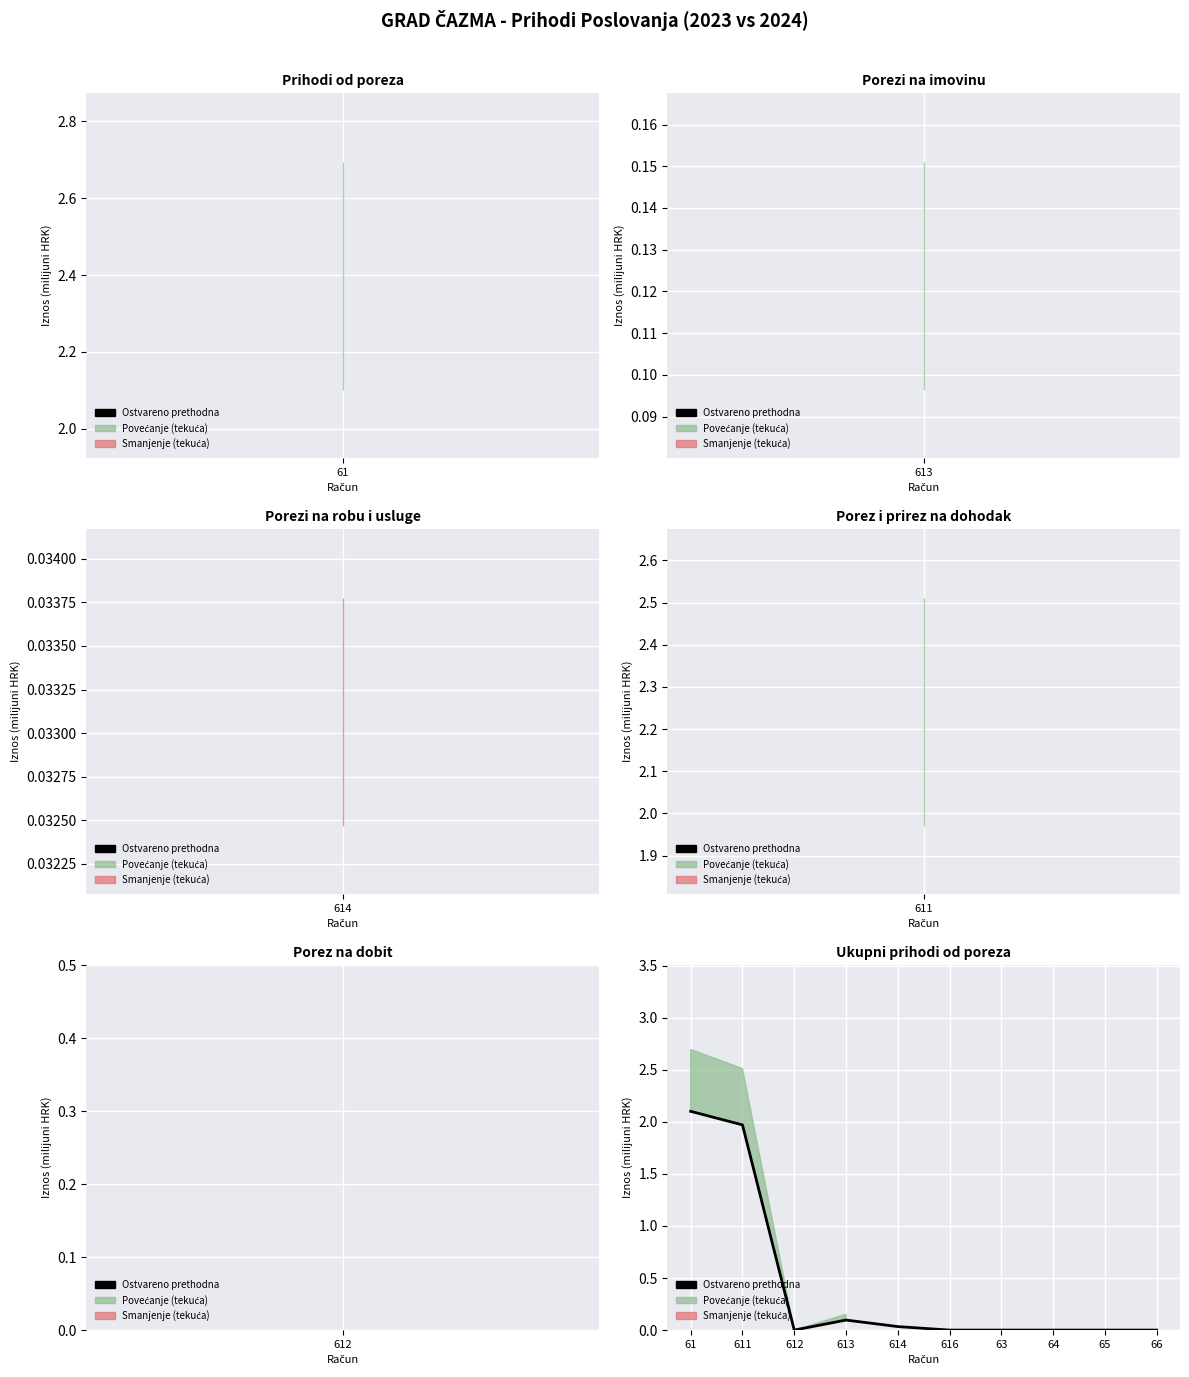

The chart shows a value of 0.1 at 614. True or false?

False